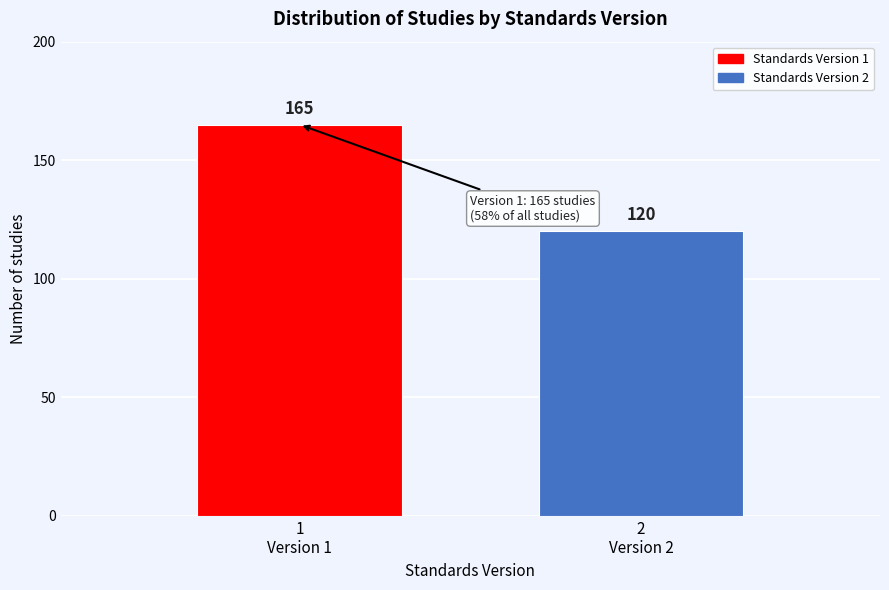

Reading left to right, extract all data points from this chart.

165	120